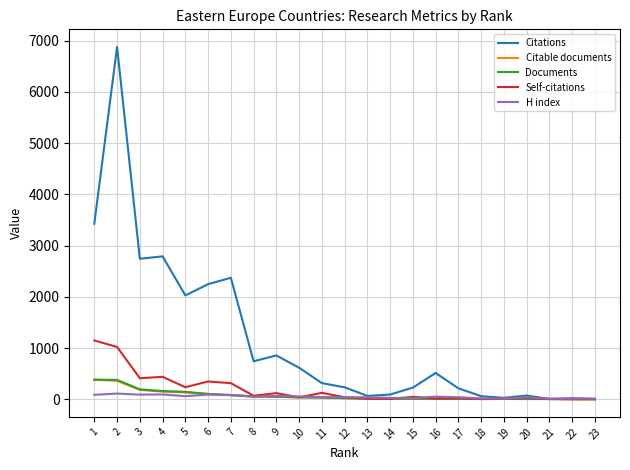

Which series has the largest range (max minus min)?

Citations